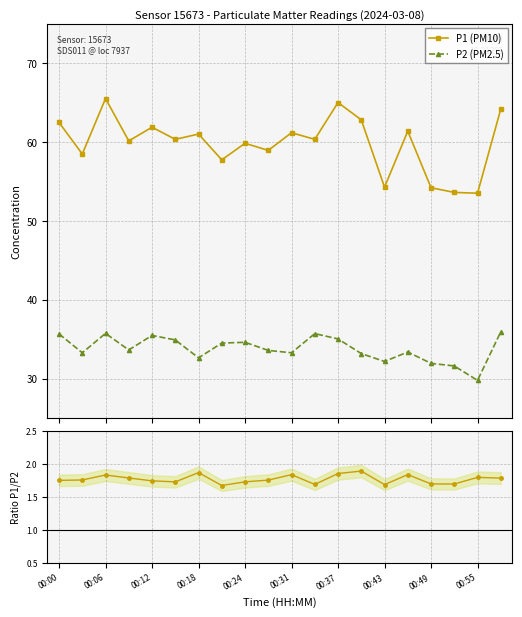

True or false: P2 (PM2.5) has more than 1 points higher than both neighbors.

True